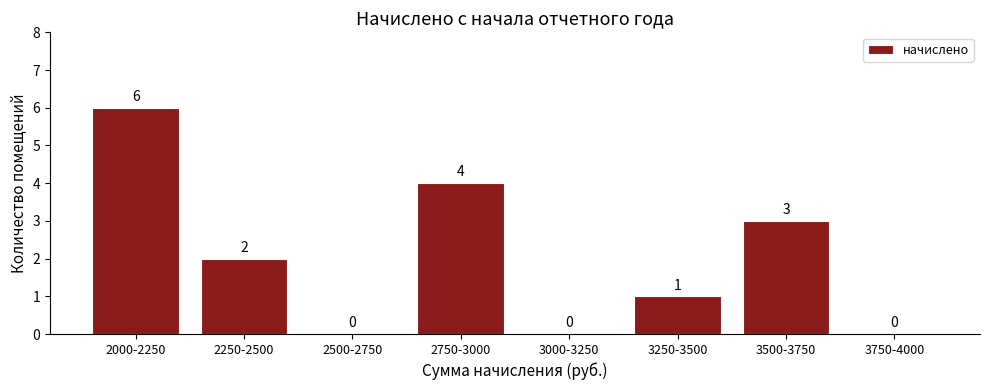

Reading left to right, list all the values displayed in this chart.

2000-2250=6	2250-2500=2	2500-2750=0	2750-3000=4	3000-3250=0	3250-3500=1	3500-3750=3	3750-4000=0